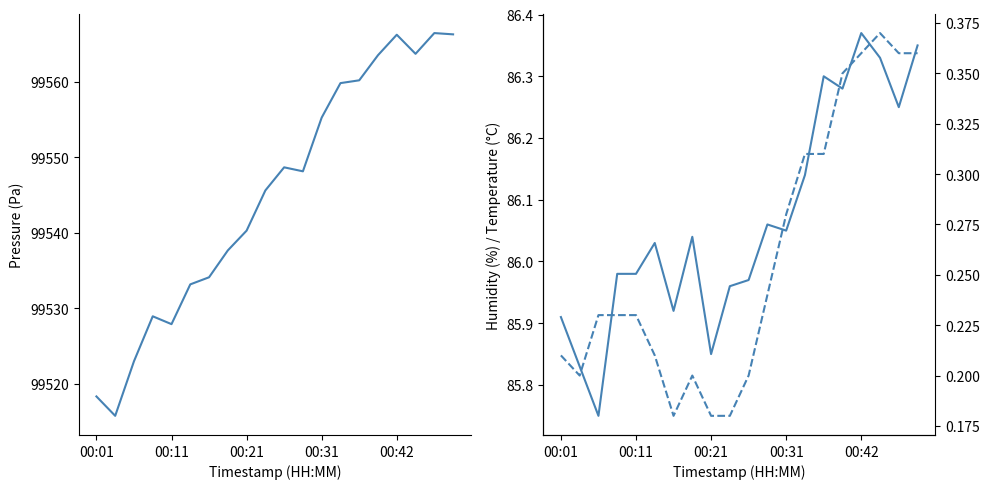

At which category is the sum across all series the highest?

18